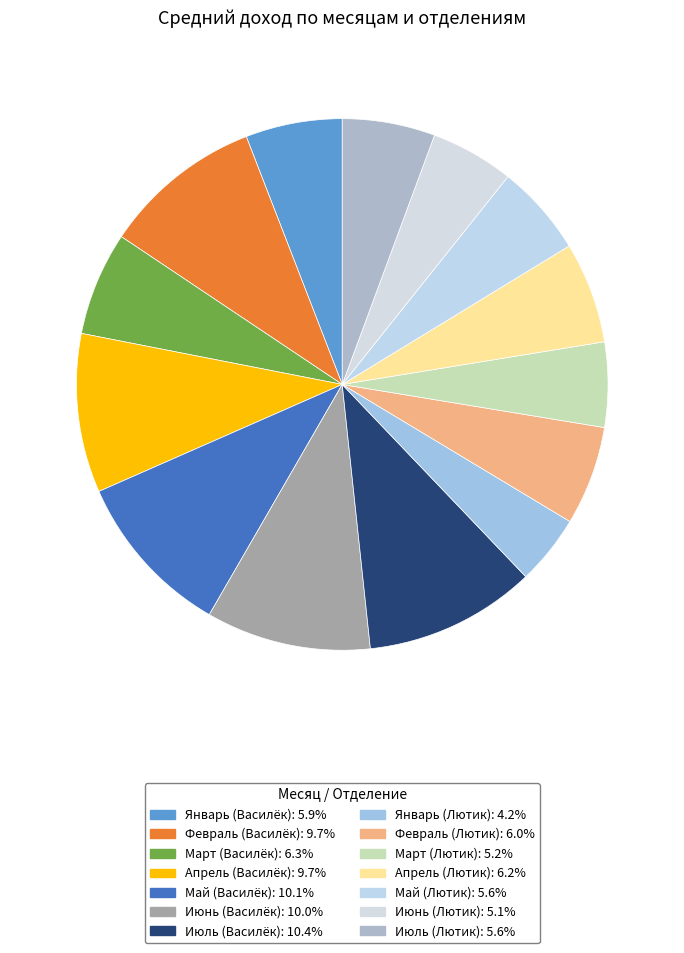

Count the number of slices in the pie.

14